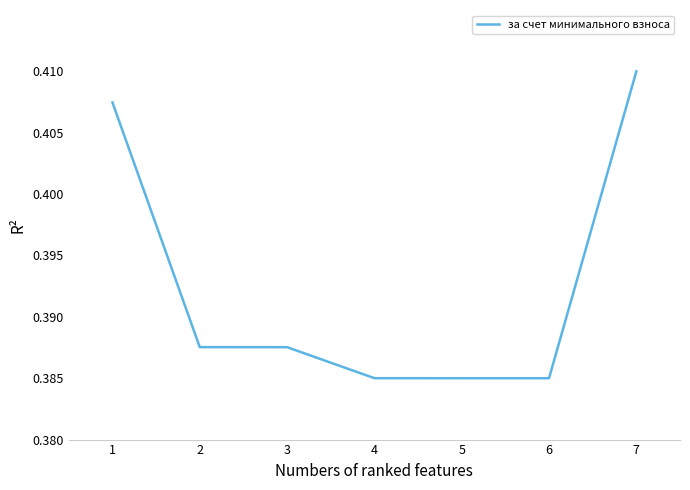

Which category has the highest value across all series?

7